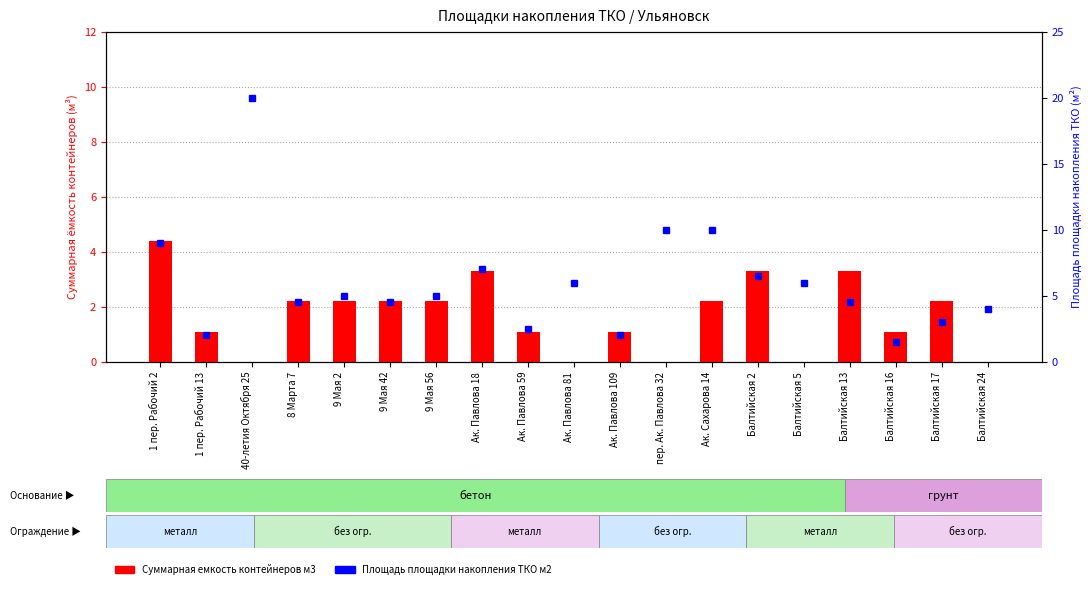

How many bars are there in total?

38